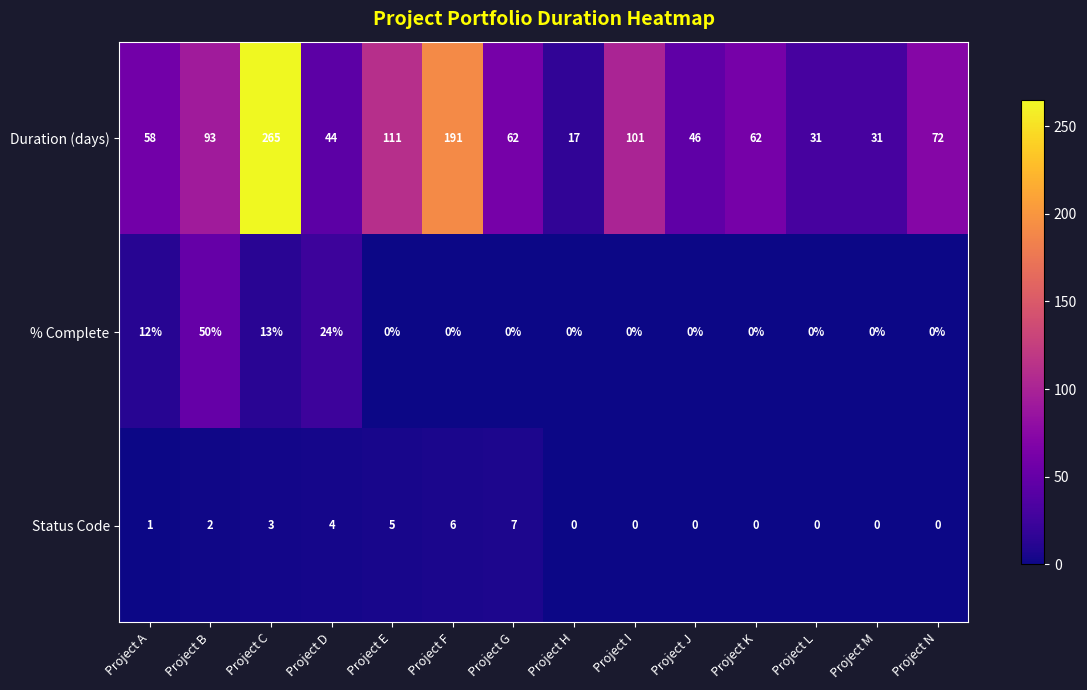

At which category does the chart reach its peak across all series?

Project C